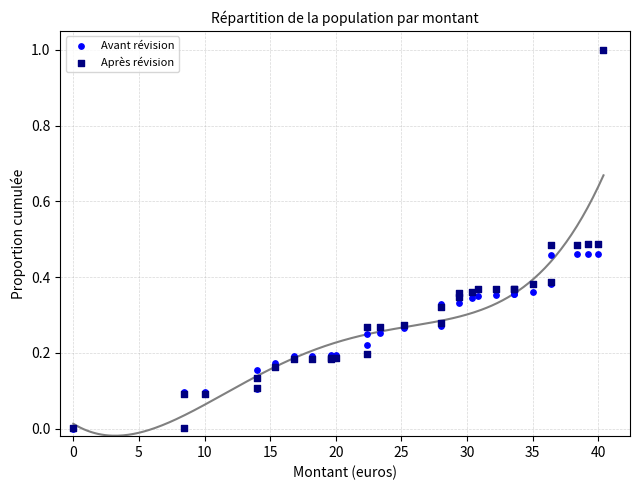

What are all the series names shown in the legend?

Avant révision, Après révision